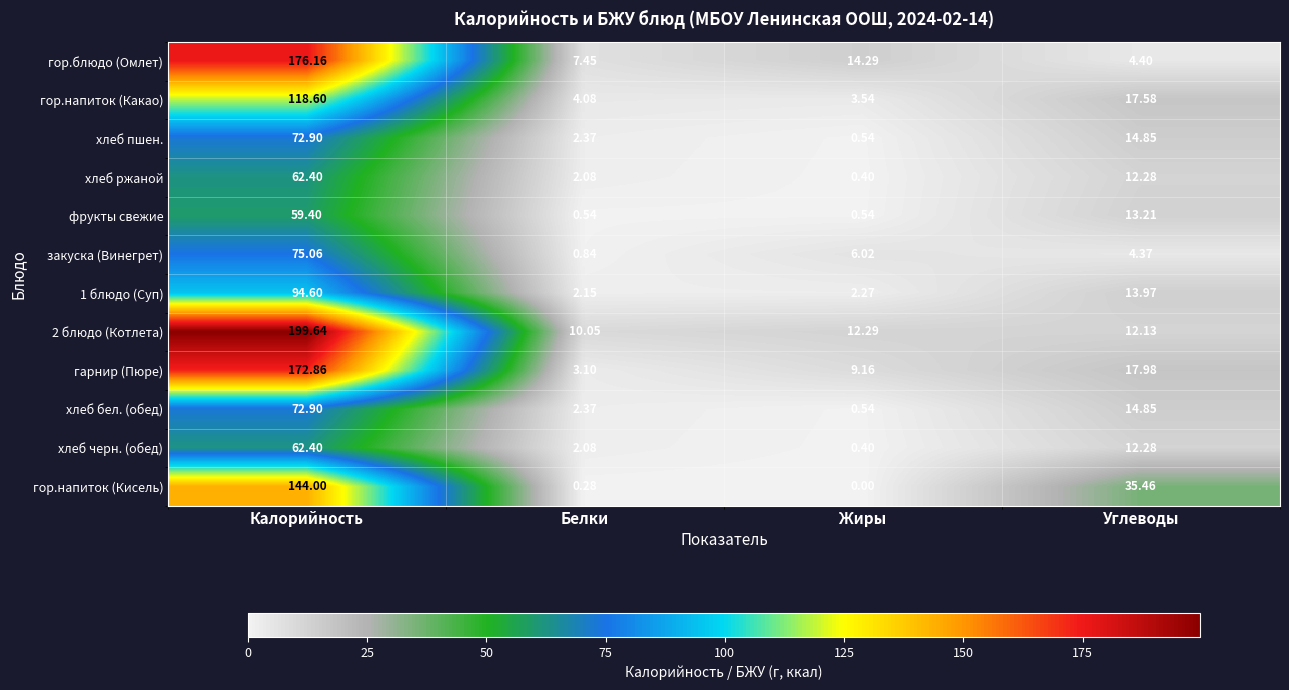

At which category does the chart reach its minimum across all series?

Жиры